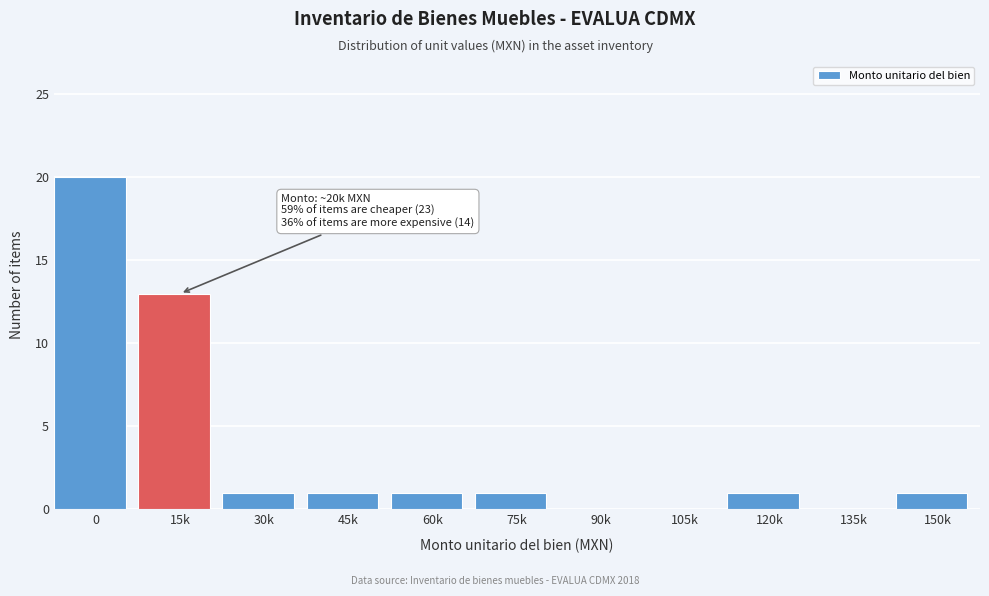

Reading right to left, what are all the values shown in this chart?

150k=1	135k=0	120k=1	105k=0	90k=0	75k=1	60k=1	45k=1	30k=1	15k=13	0=20